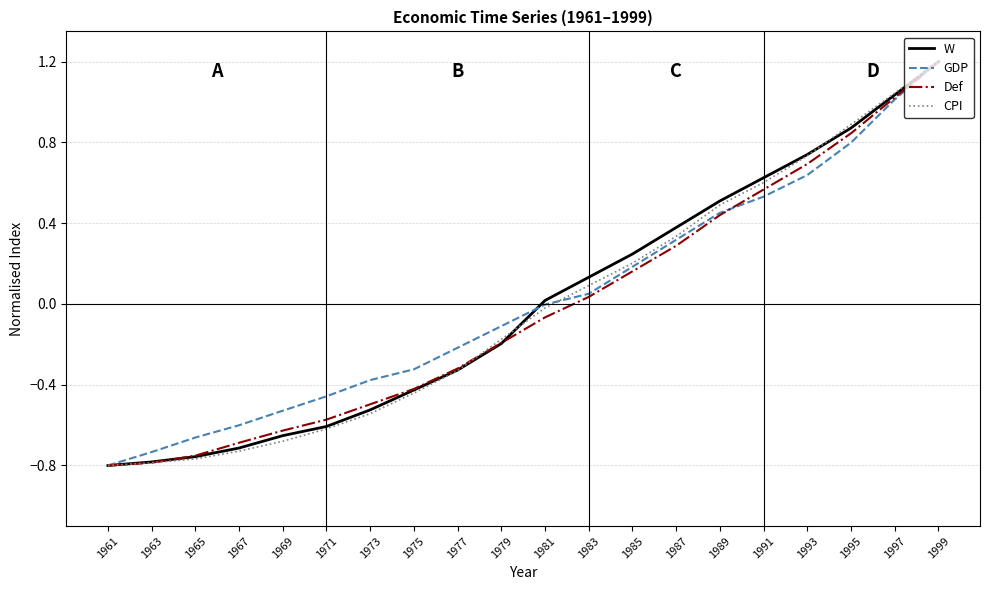

What is the total value across all series at 1965?

-2.9